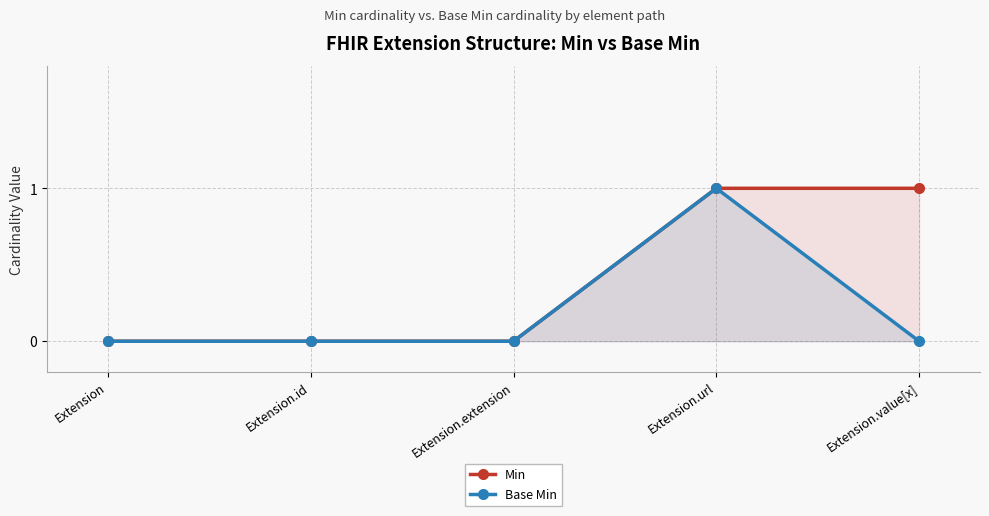

What are all the series names shown in the legend?

Min, Base Min